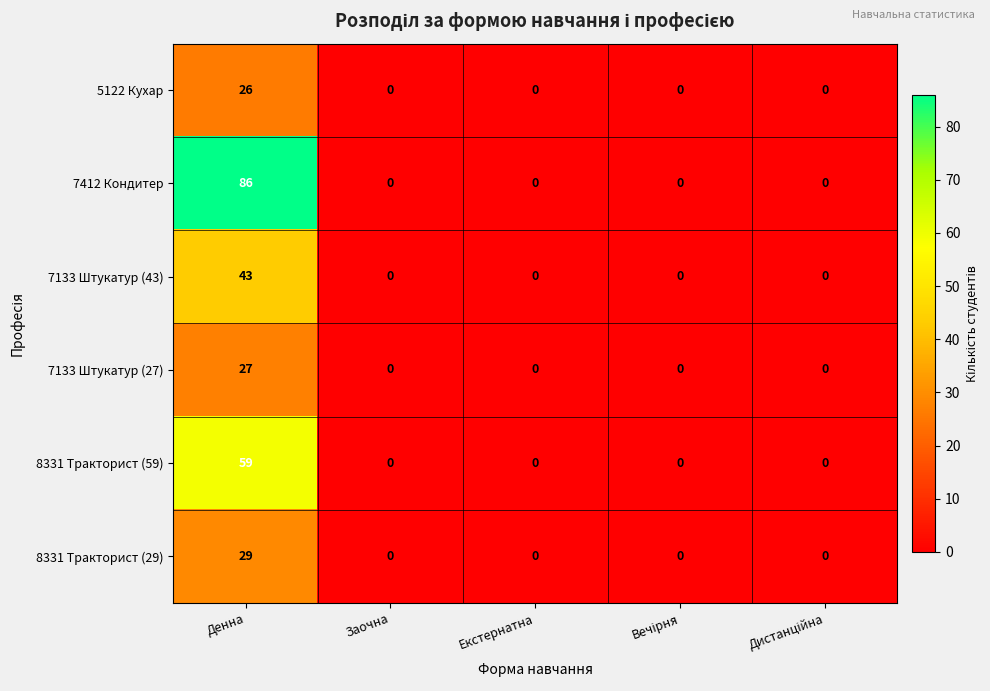

Which series changed the most between Денна and Екстернатна?

7412 Кондитер